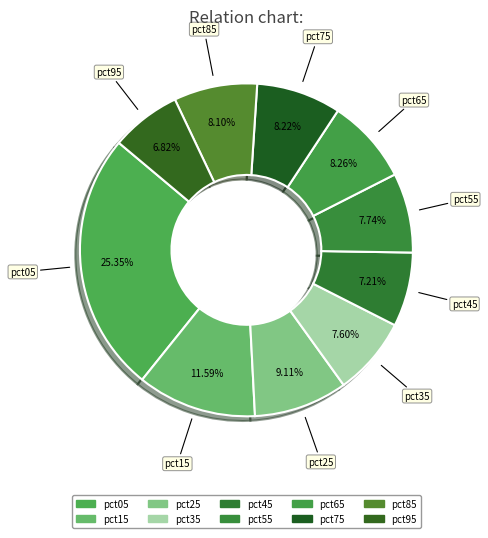

Is pct85 the majority of the pie?

No